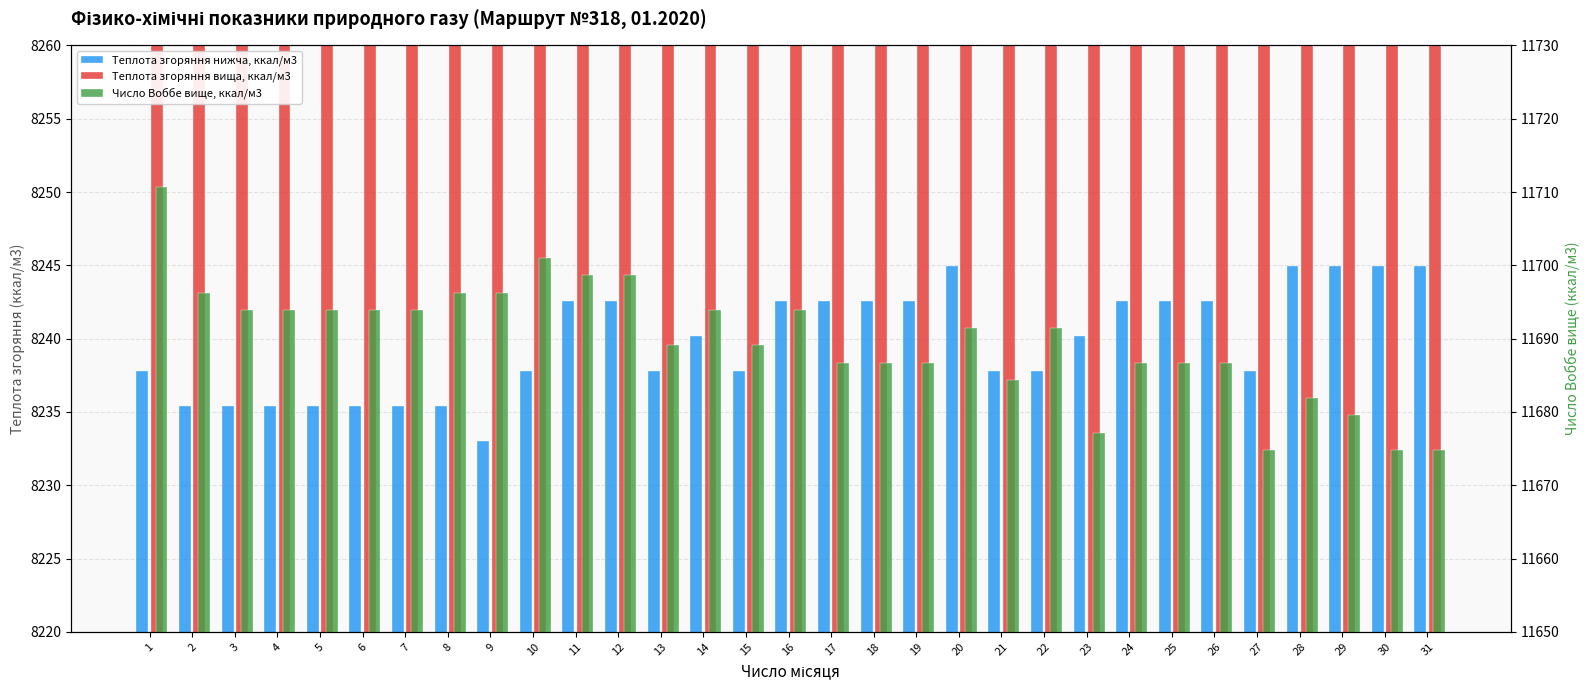

Read the Теплота згоряння нижча, ккал/м3 value at 7.

8235.4